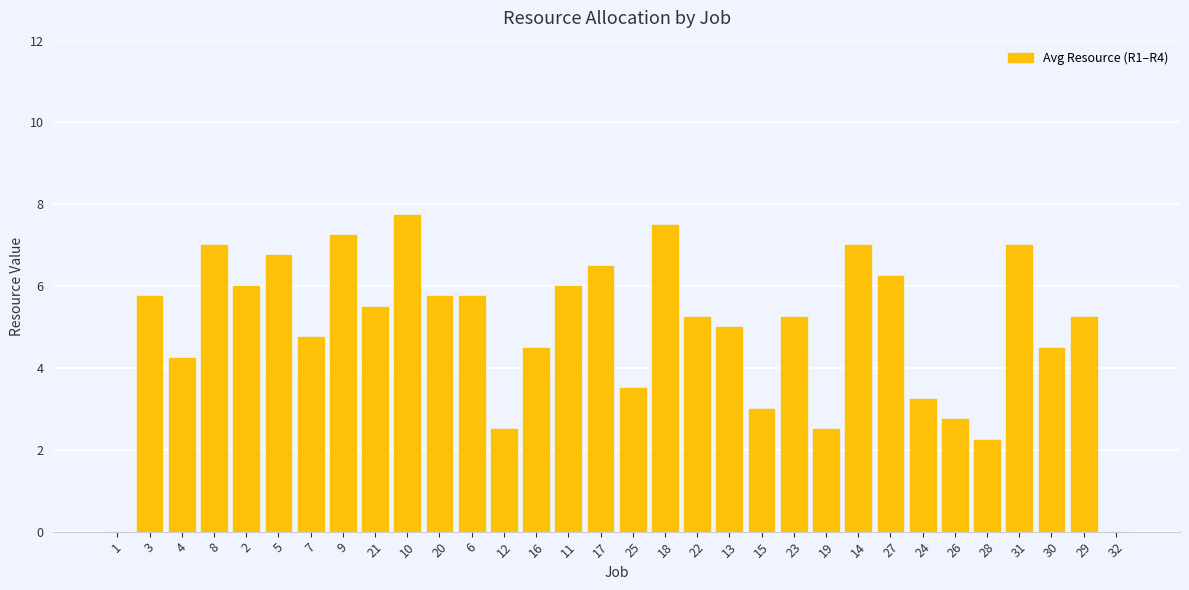

What is the change in value from 27 to 28?

-4.0